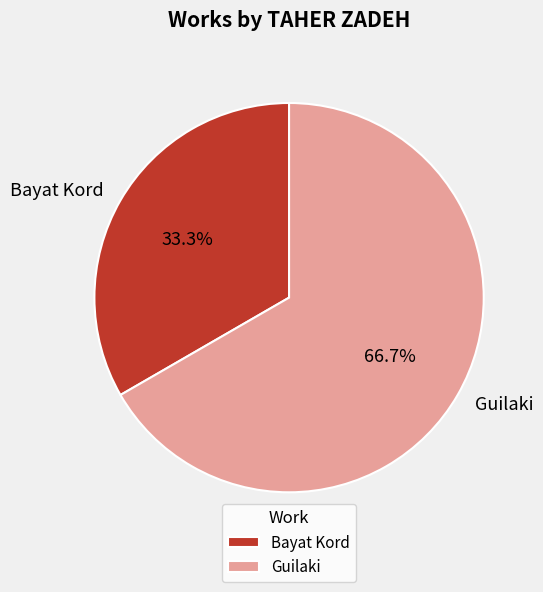

What is the smallest slice in the pie chart?

Bayat Kord